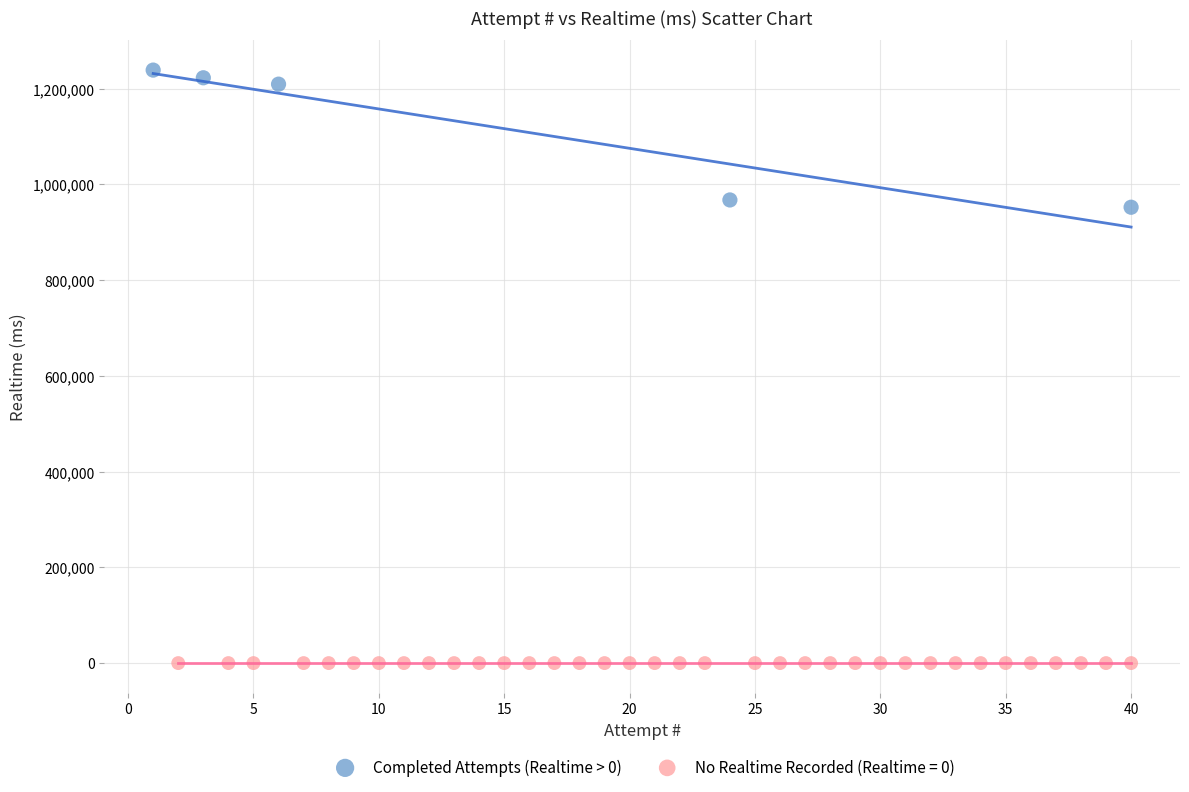

Which series reaches the minimum Y coordinate?

No Realtime Recorded (Realtime = 0)